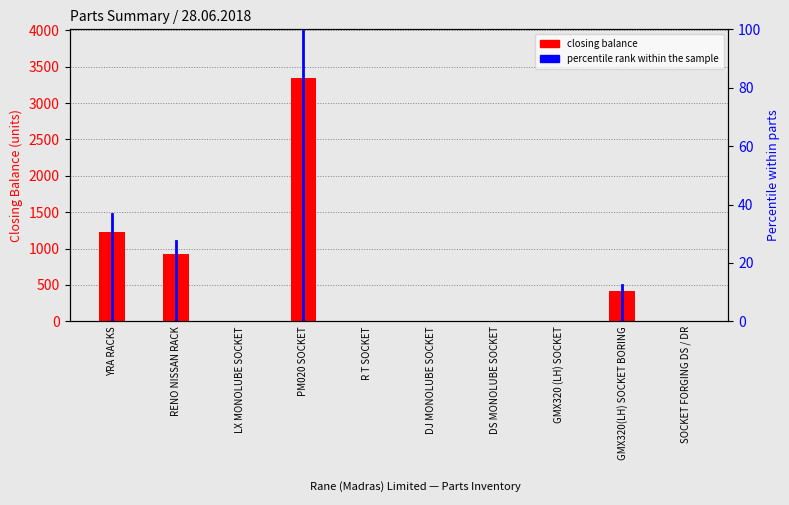

Reading left to right, what are all the values shown in this chart?

1233	926	0	3344	0	0	0	0	418	0